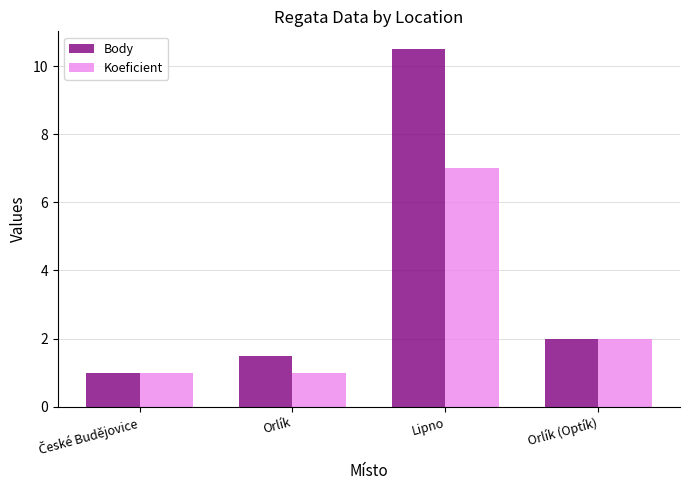

True or false: Body has a value of 2.5 at Orlík.

False